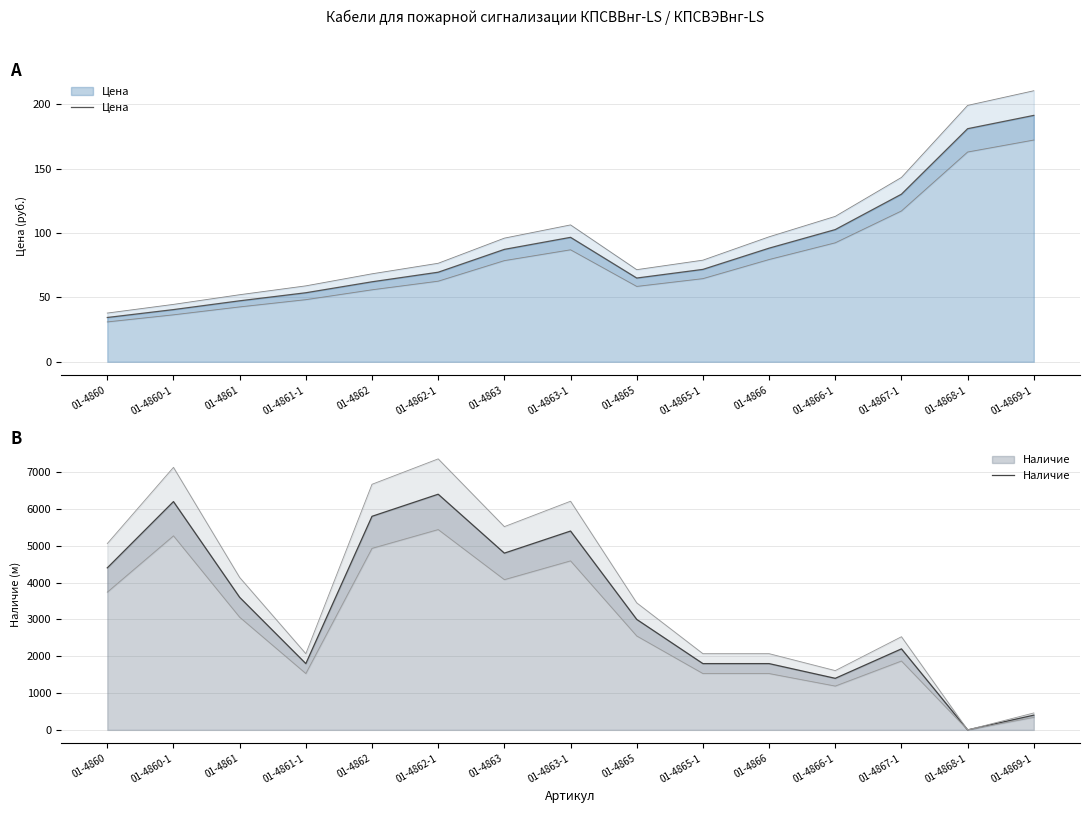

What is the difference between the highest and lowest values at 01-4862-1?

6330.4